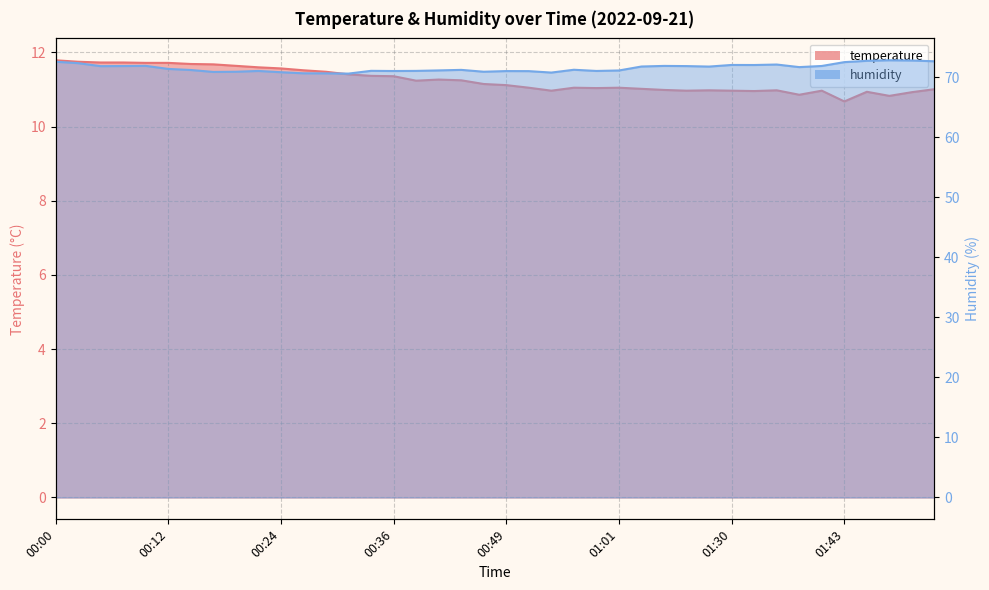

Which series changed the most between 01:38 and 01:50?

humidity